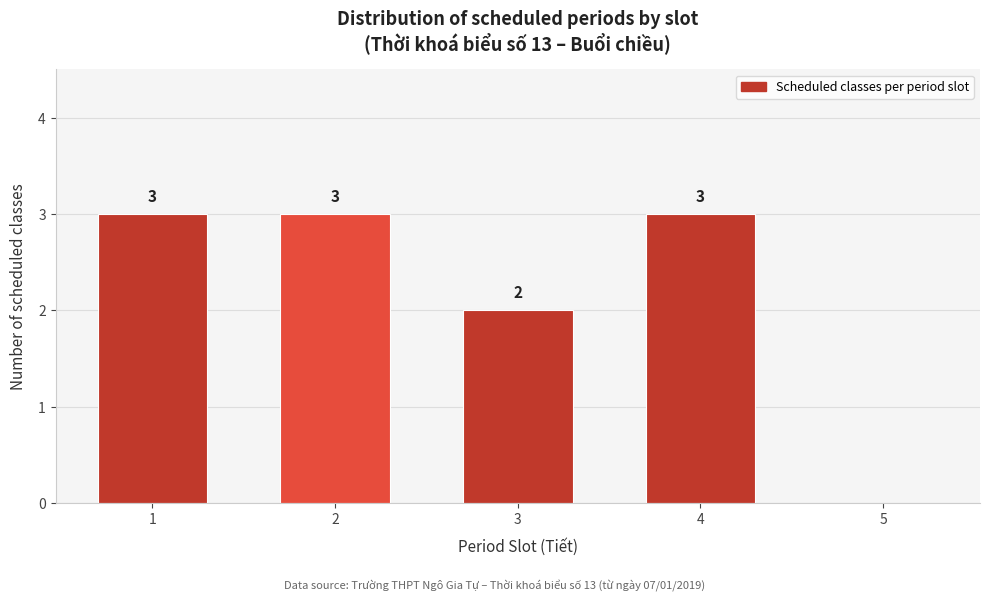

Reading left to right, transcribe all the data shown in this chart.

1=3	2=3	3=2	4=3	5=0